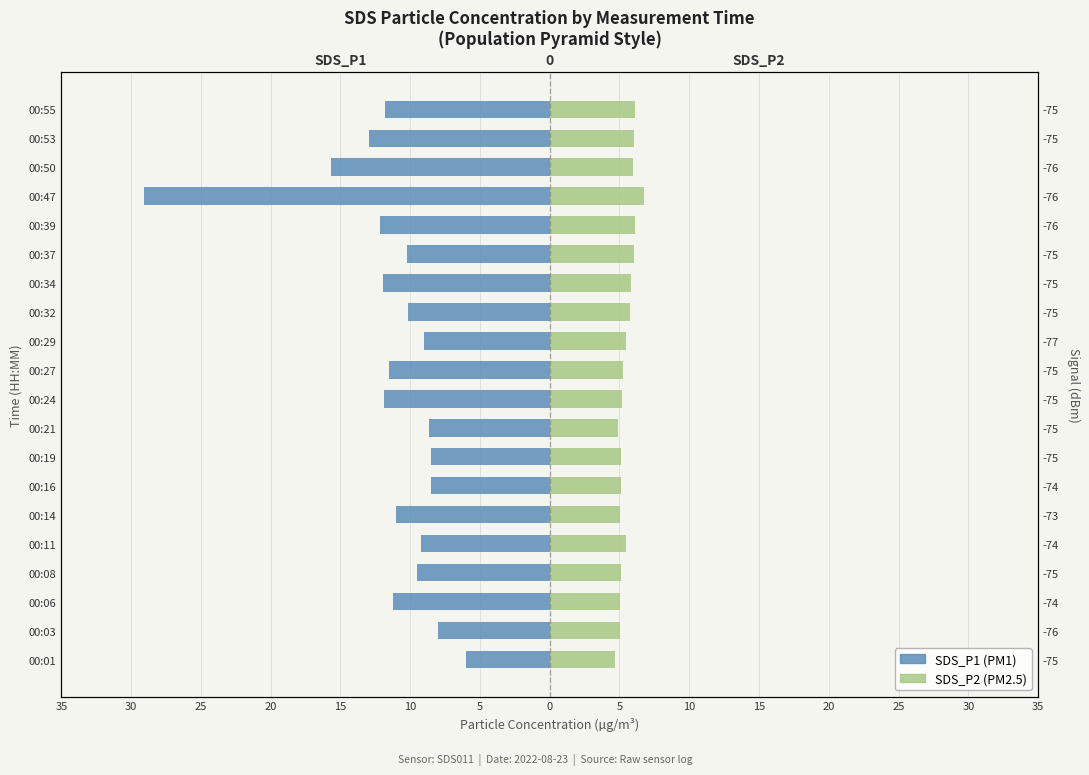

What is the value of the SDS_P1 bar at the 3rd from the left?

-11.2